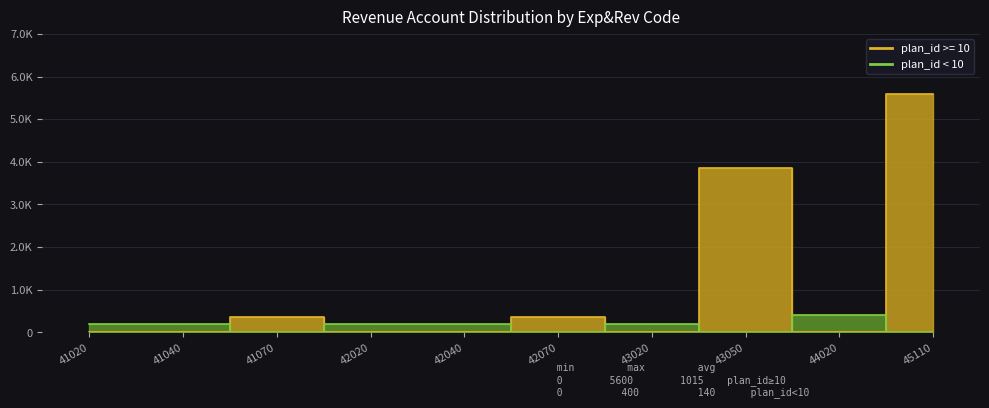

At which label is the value closest to 200?

41020